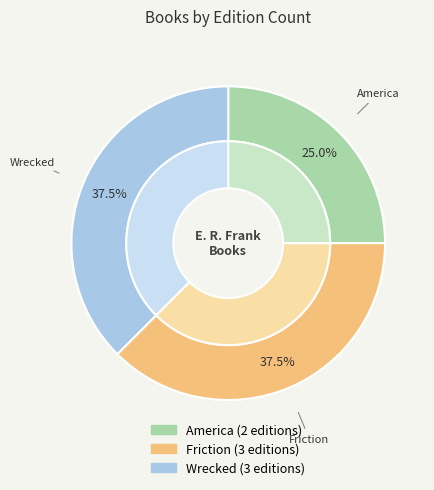

True or false: America accounts for 39% of the total.

False